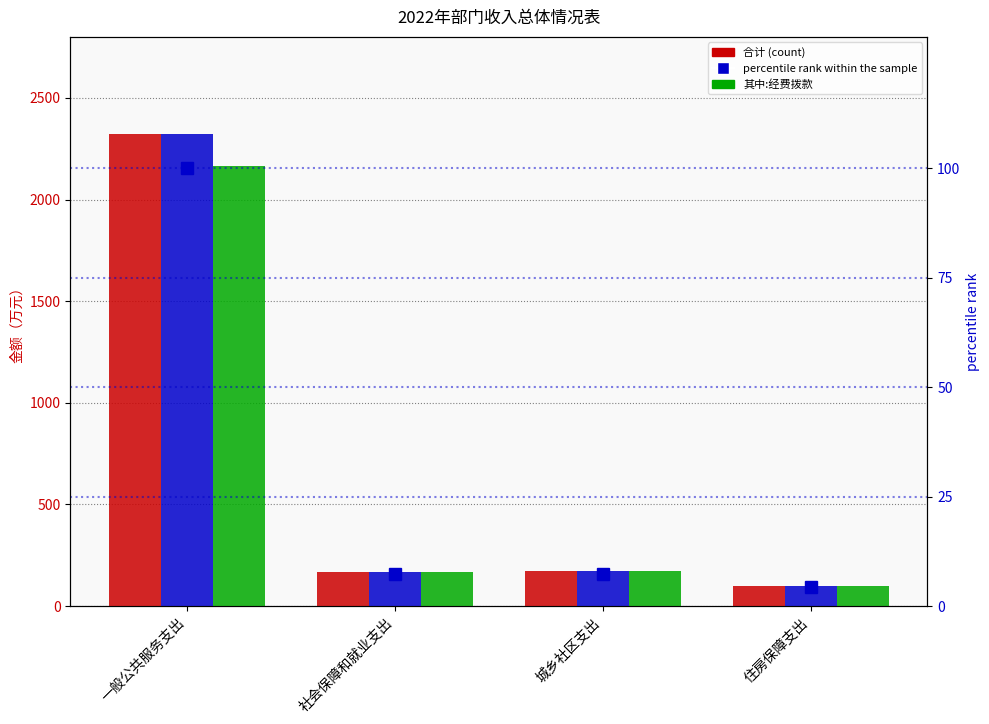

What is the sum of the percentile rank within the sample values at 住房保障支出 and 社会保障和就业支出?

11.6